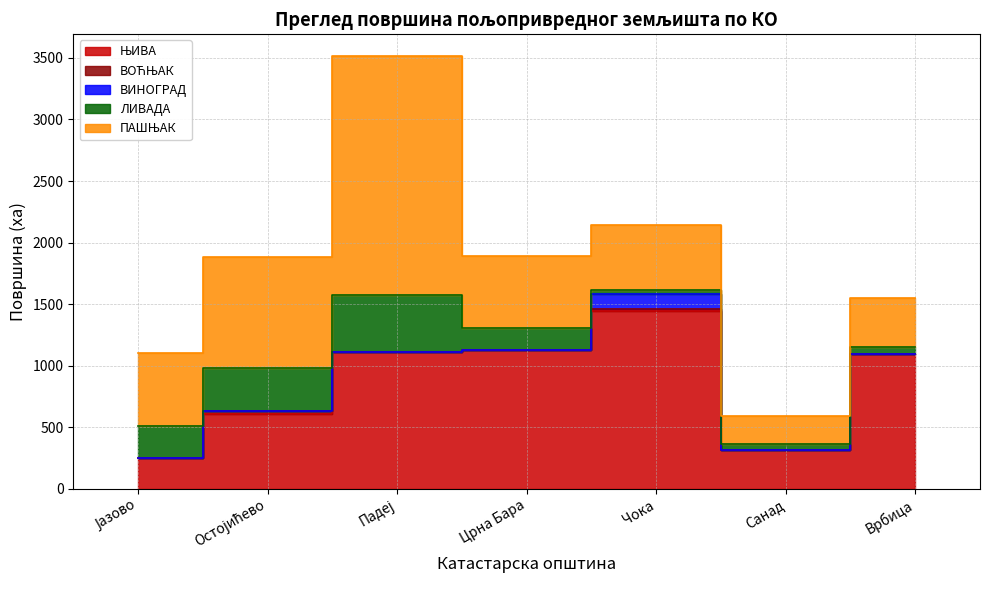

Reading right to left, transcribe all the data shown in this chart.

ЊИВА: Врбица=1097.4	Санад=314.3	Чока=1442.3	Црна Бара=1127.5	Падеј=1110.8	Остојићево=605.2	Јазово=253.6
ВОЋЊАК: Врбица=0.0	Санад=0.9	Чока=16.2	Црна Бара=0.6	Падеј=1.2	Остојићево=23.1	Јазово=0.0
ВИНОГРАД: Врбица=0.0	Санад=1.0	Чока=120.3	Црна Бара=0.6	Падеј=0.1	Остојићево=0.3	Јазово=0.0
ЛИВАДА: Врбица=56.6	Санад=45.1	Чока=33.0	Црна Бара=180.9	Падеј=462.7	Остојићево=355.0	Јазово=253.7
ПАШЊАК: Врбица=398.9	Санад=229.1	Чока=532.9	Црна Бара=580.8	Падеј=1941.6	Остојићево=896.1	Јазово=596.7